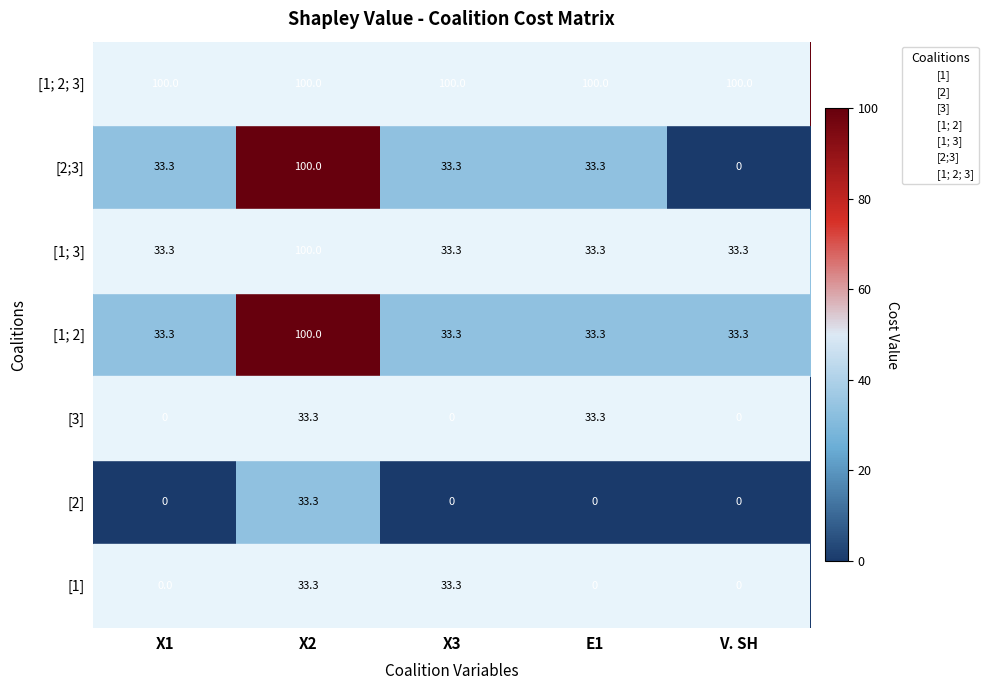

Which series has the widest spread of values?

[2;3]